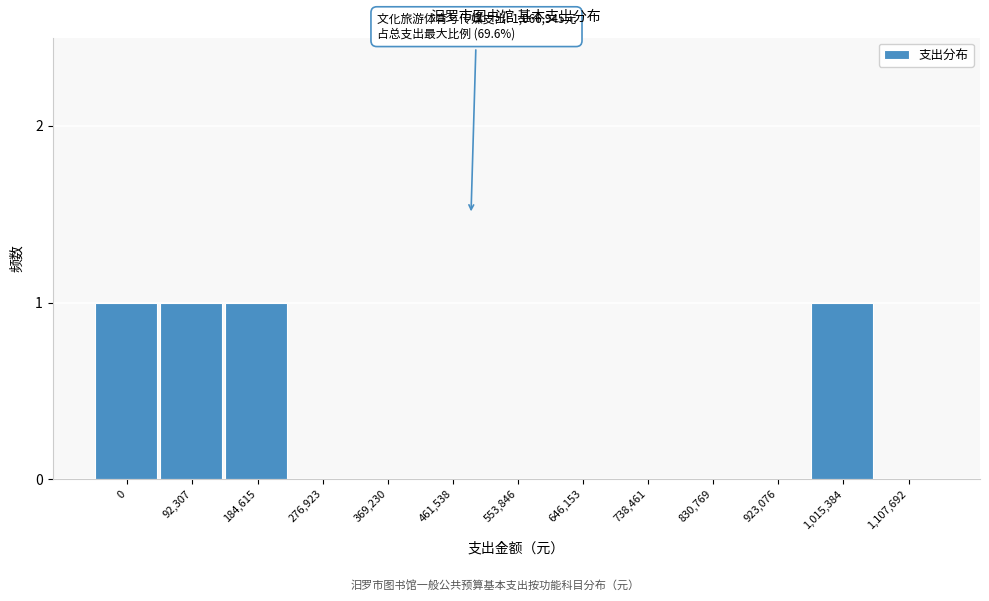

Reading left to right, transcribe all the data shown in this chart.

0=1	92,307=1	184,615=1	276,923=0	369,230=0	461,538=0	553,846=0	646,153=0	738,461=0	830,769=0	923,076=0	1,015,384=1	1,107,692=0